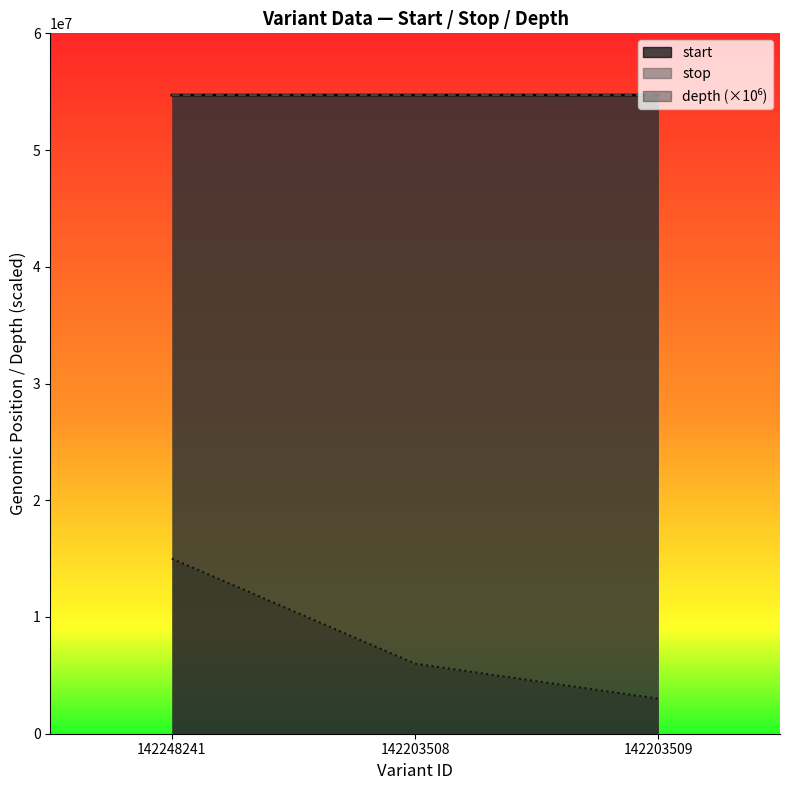

What is the total value across all series at 142248241?

124418831